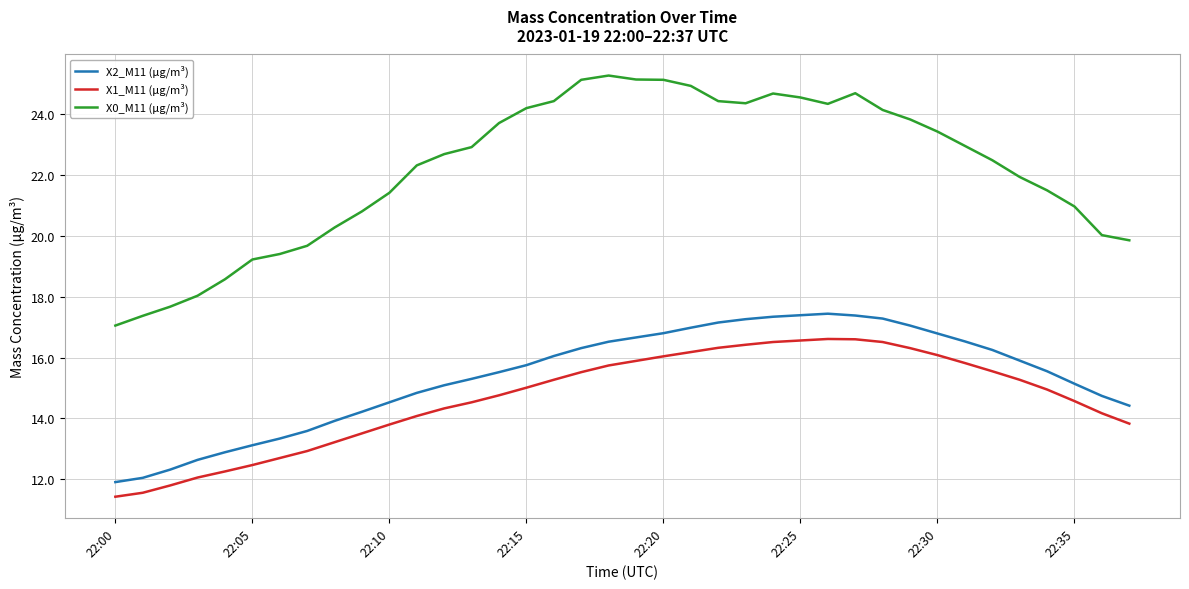

Is this an area chart (filled region under the line)?

No